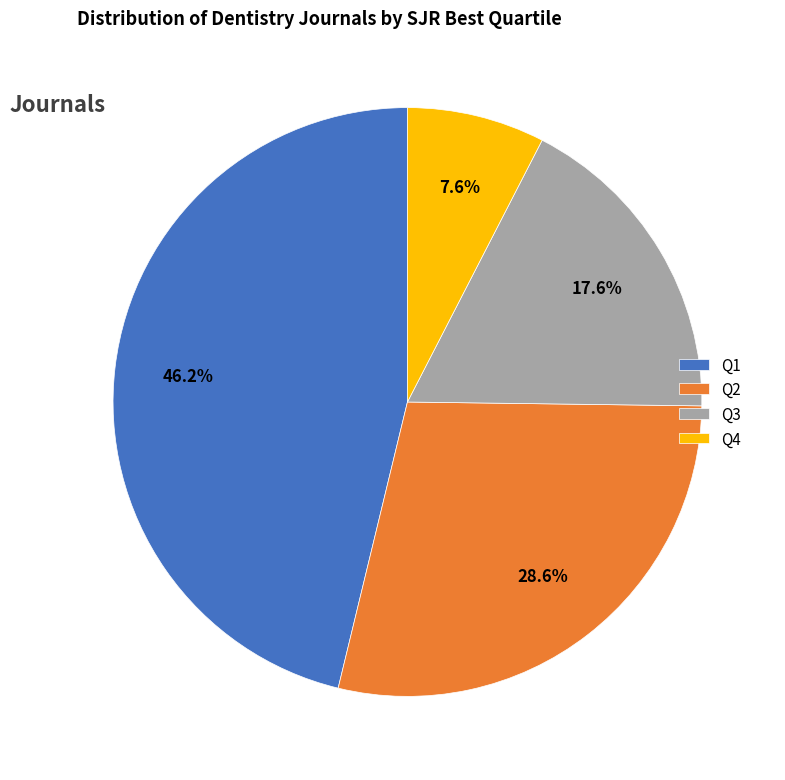

What is the ratio of the value at Q4 to the value at Q3?

0.4